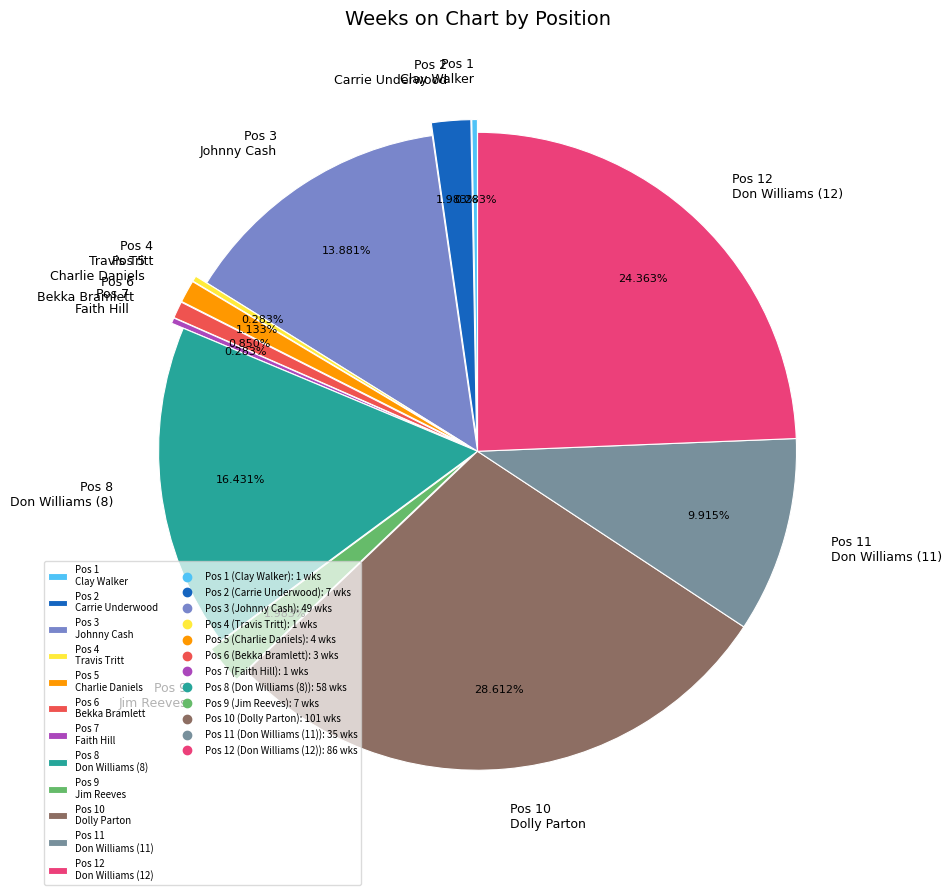

How many slices are in this pie chart?

12